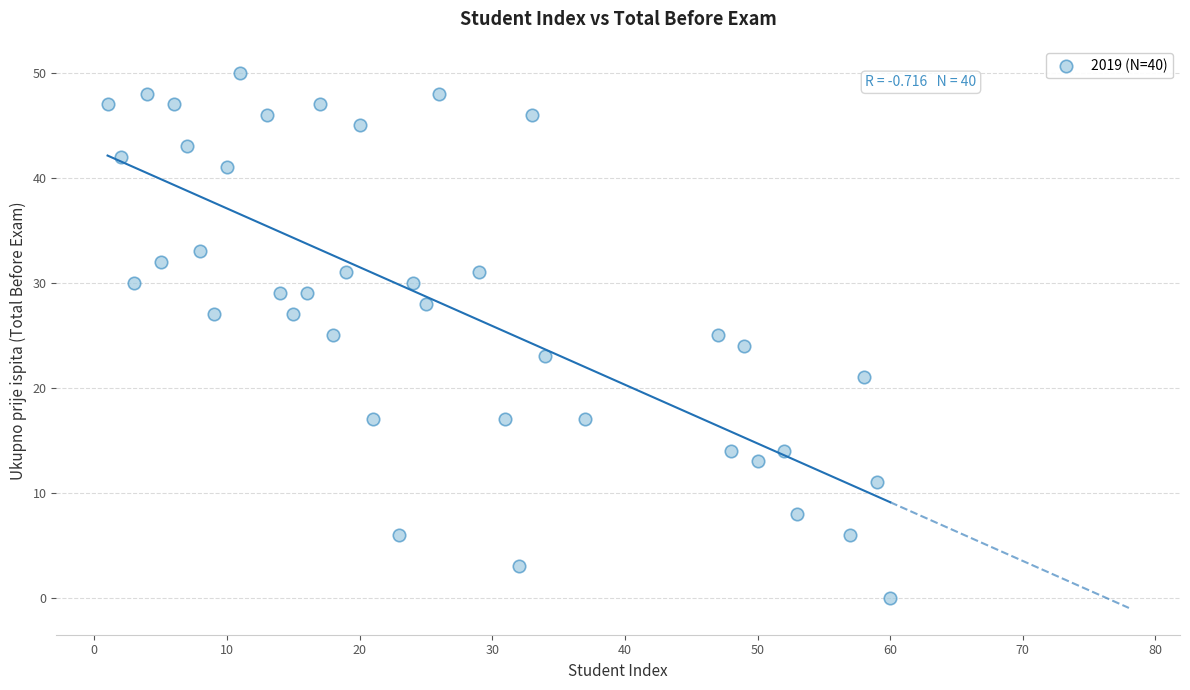

What is the range of Y values (max minus min)?

50